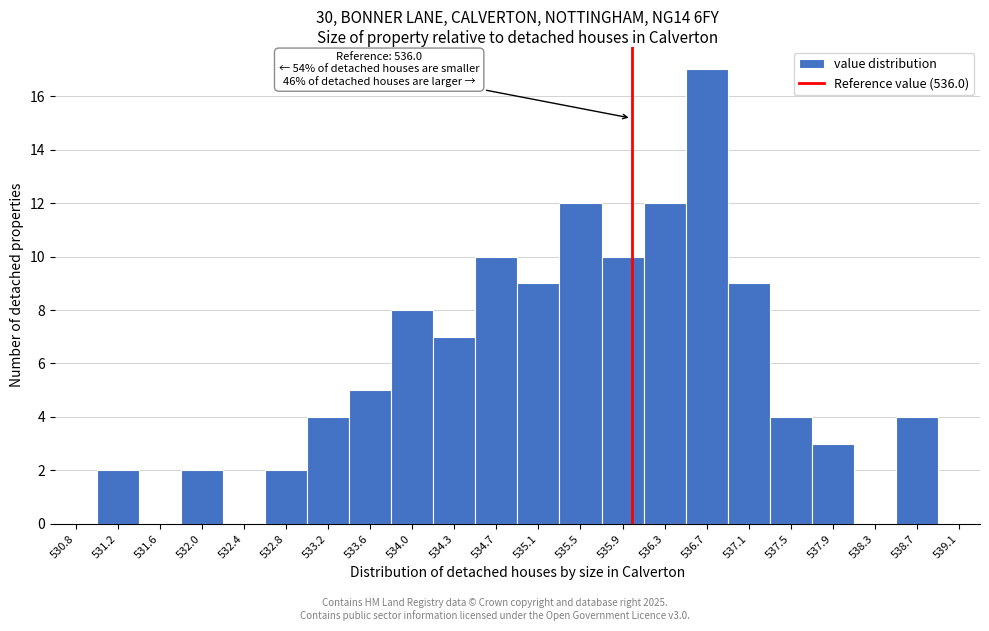

Over which range of the x-axis is the bar tallest?

536.50 to 536.90